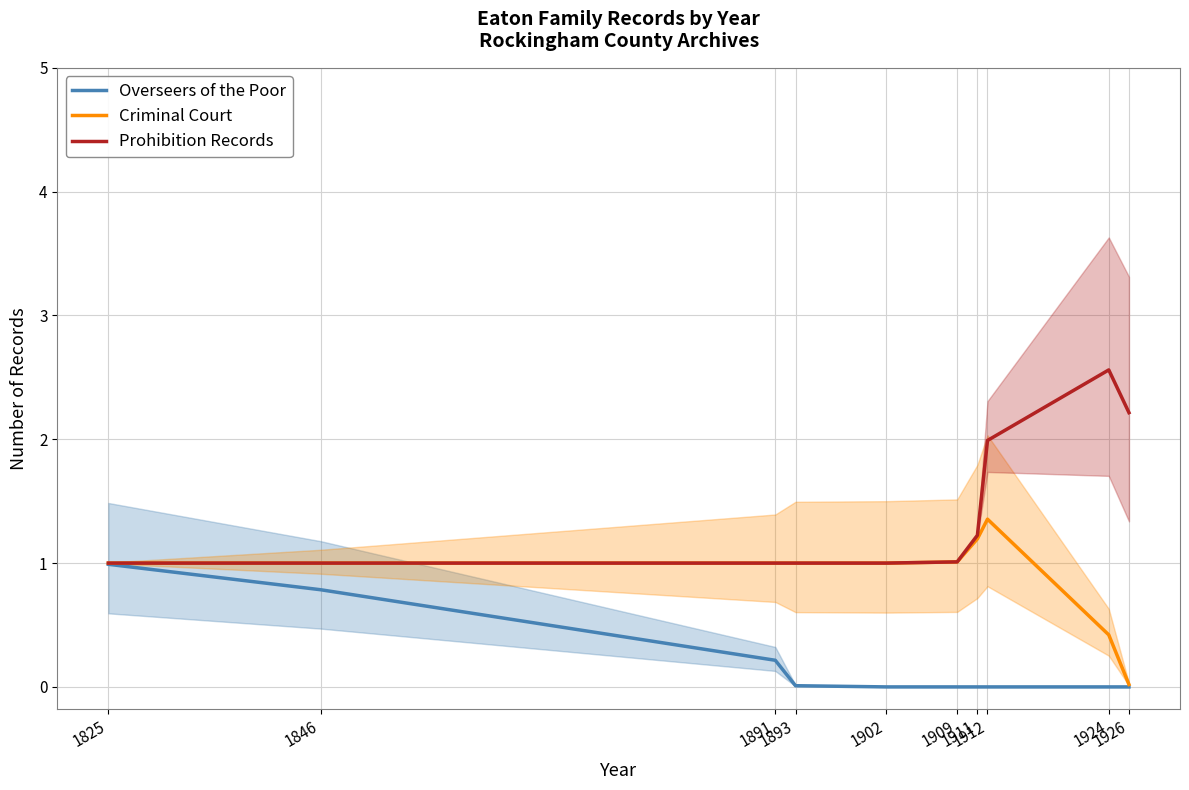

Reading left to right, transcribe all the data shown in this chart.

Overseers of the Poor: 1.0	0.8	0.2	0.0	0.0	0.0	0.0	0.0	0.0	0.0
Criminal Court: 1.0	1.0	1.0	1.0	1.0	1.0	1.2	1.4	0.4	0.0
Prohibition Records: 1.0	1.0	1.0	1.0	1.0	1.0	1.2	2.0	2.6	2.2